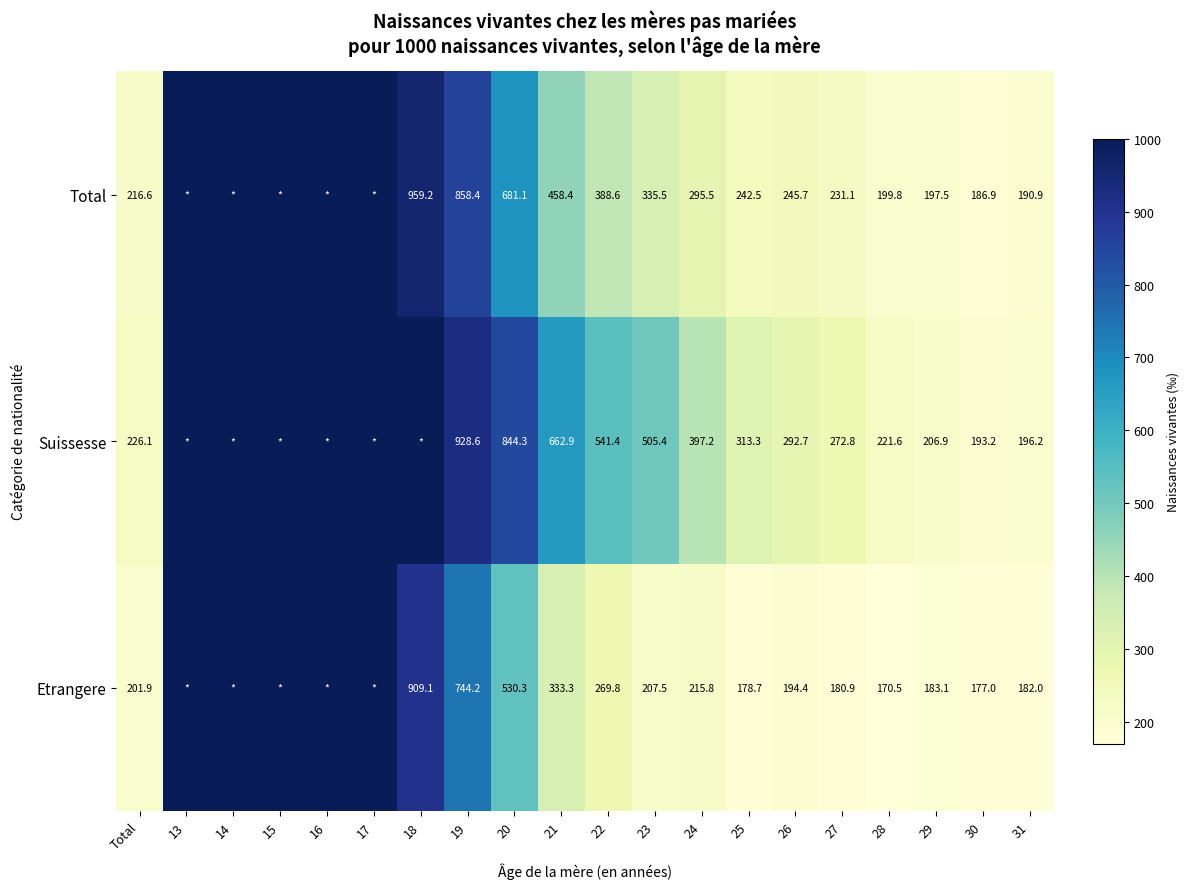

Between 23 and 29, which series saw the biggest shift?

Suissesse